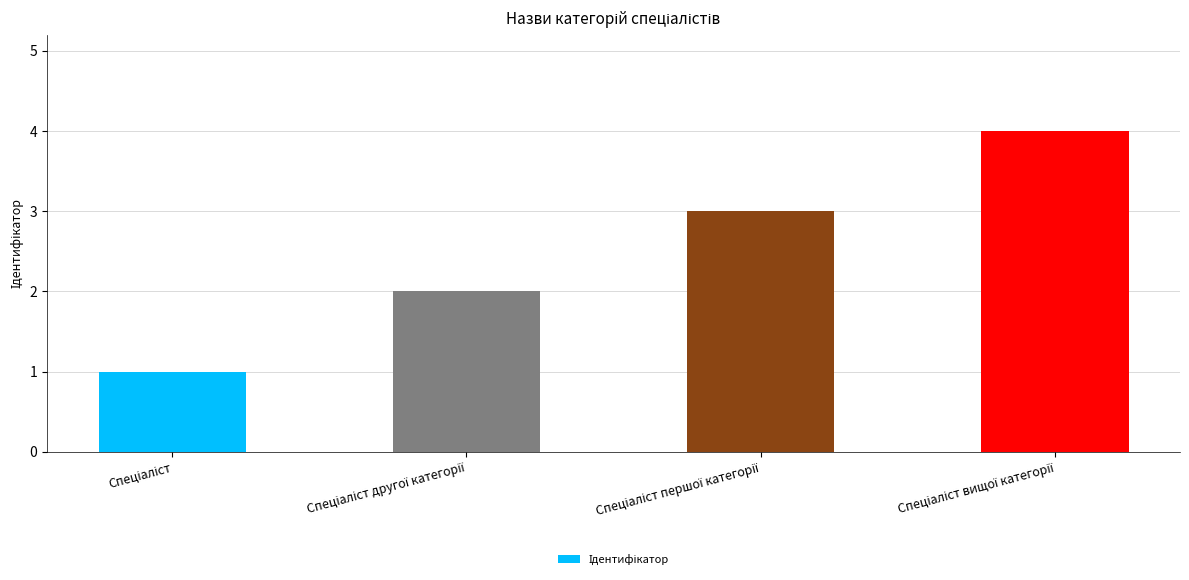

Does the chart contain any negative values?

No